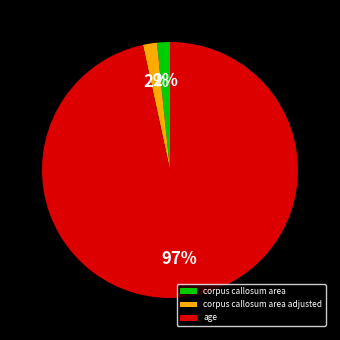

To the nearest percent, what is the average slice percentage?

33%